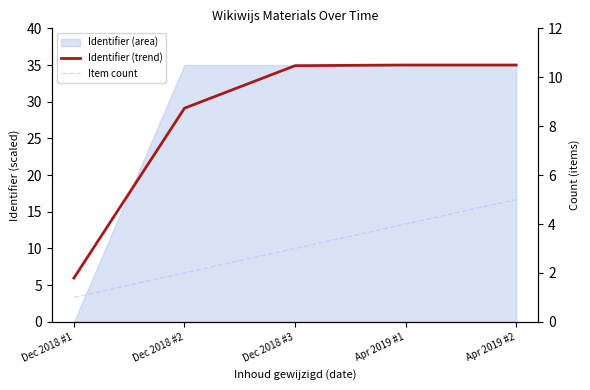

What is the smallest value displayed?

1.0